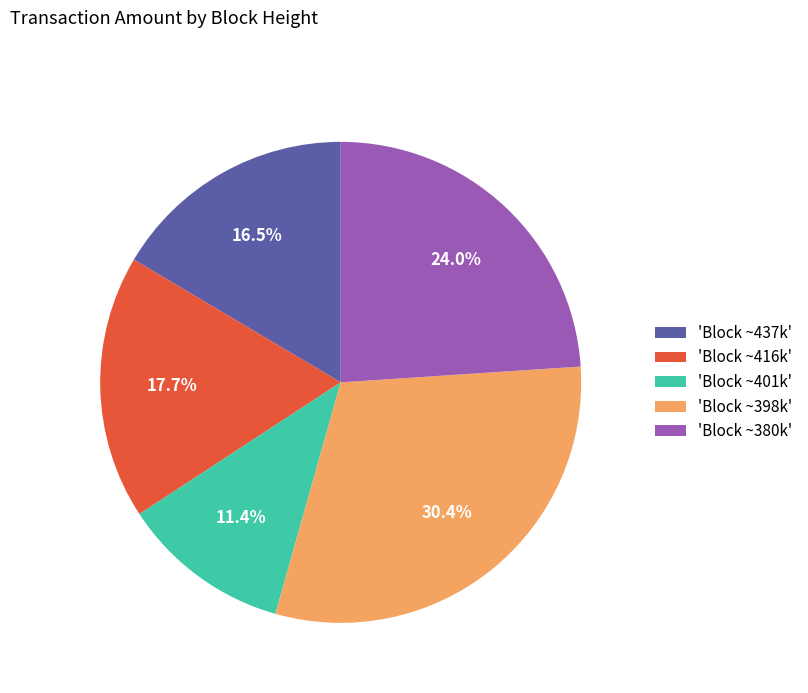

Which slice is the largest?

'Block ~398k'